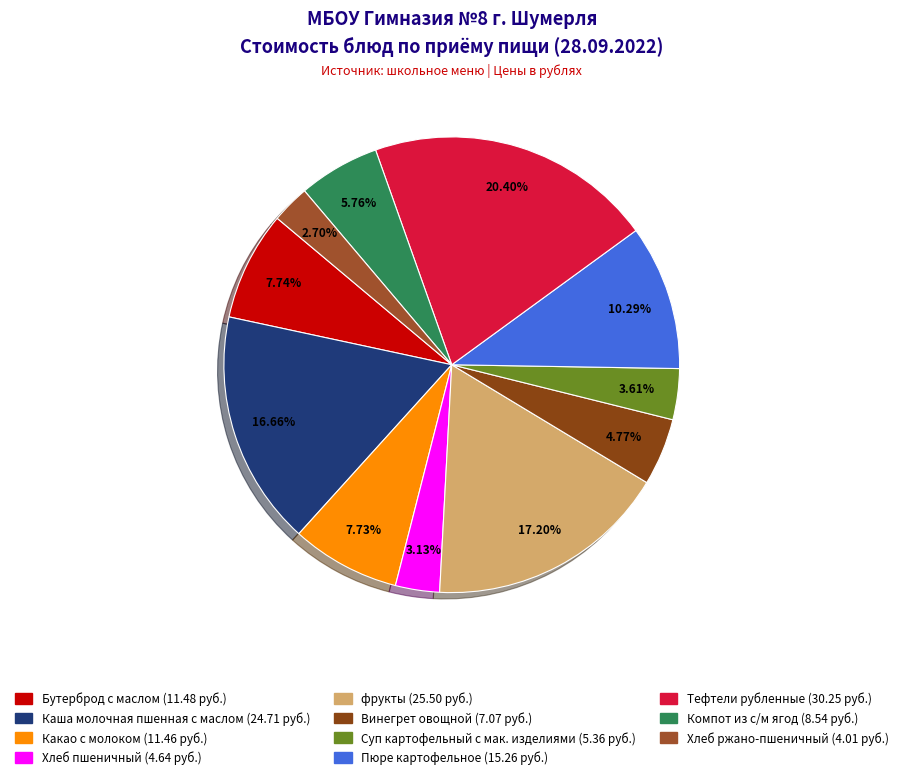

Is it true that Компот из с/м ягод is 6% of the pie?

True